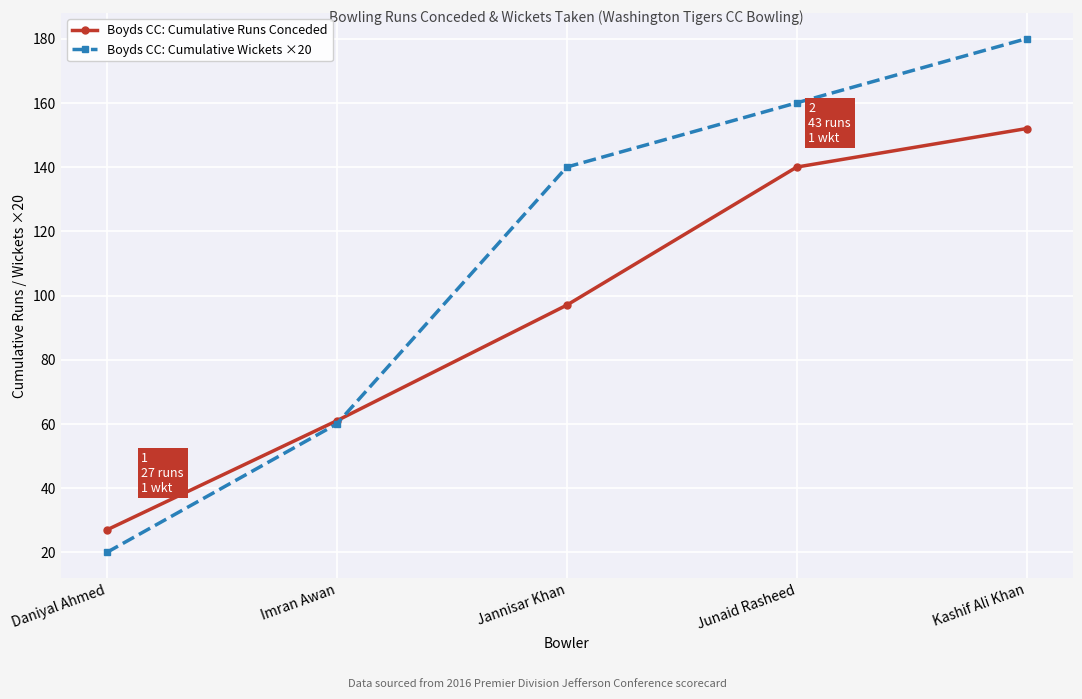

What is the value of the Boyds CC: Cumulative Wickets ×20 point at the 4th from the left?

160